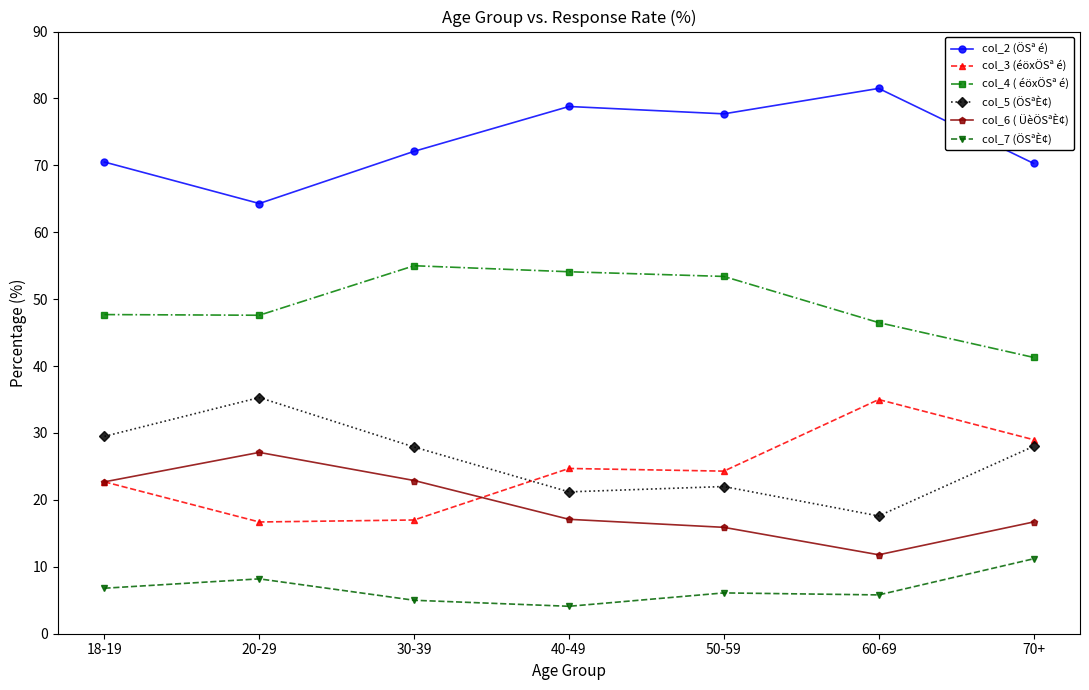

What is the minimum value for col_5 (ÖSªÈ¢)?

17.6